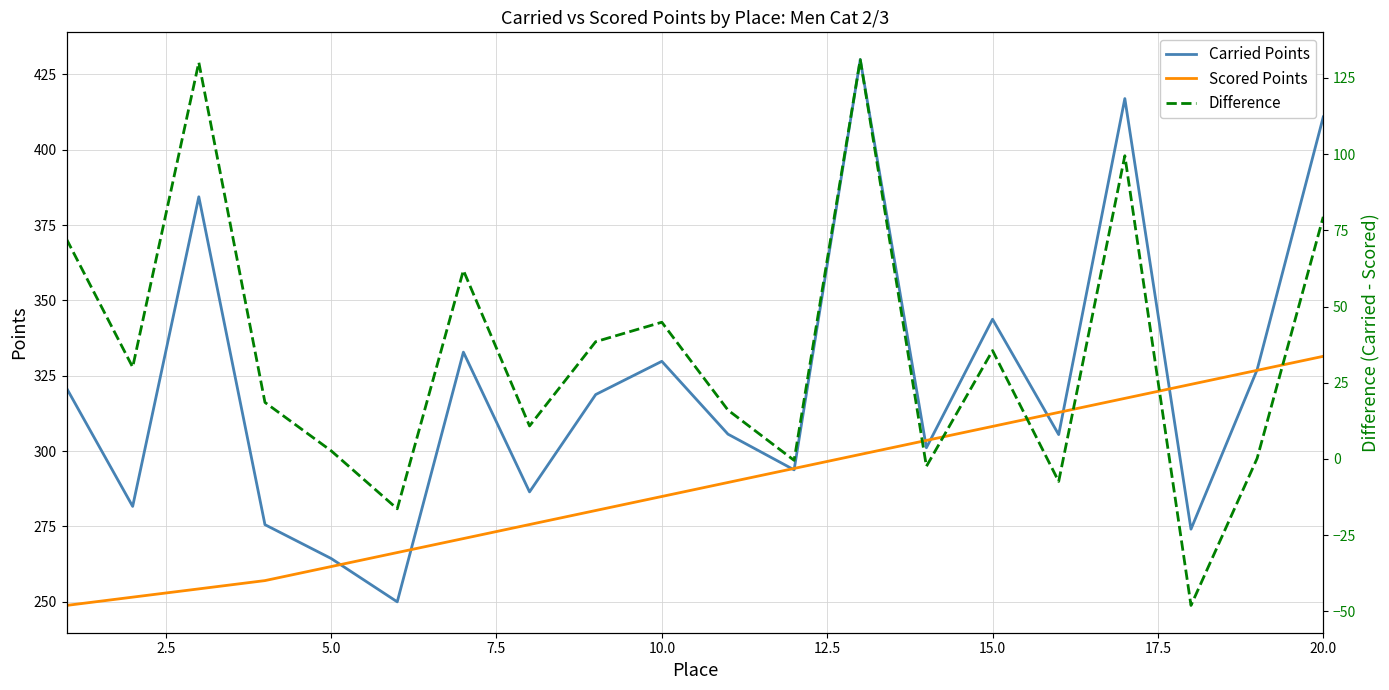

What is the lowest value of the Scored Points series?

248.8